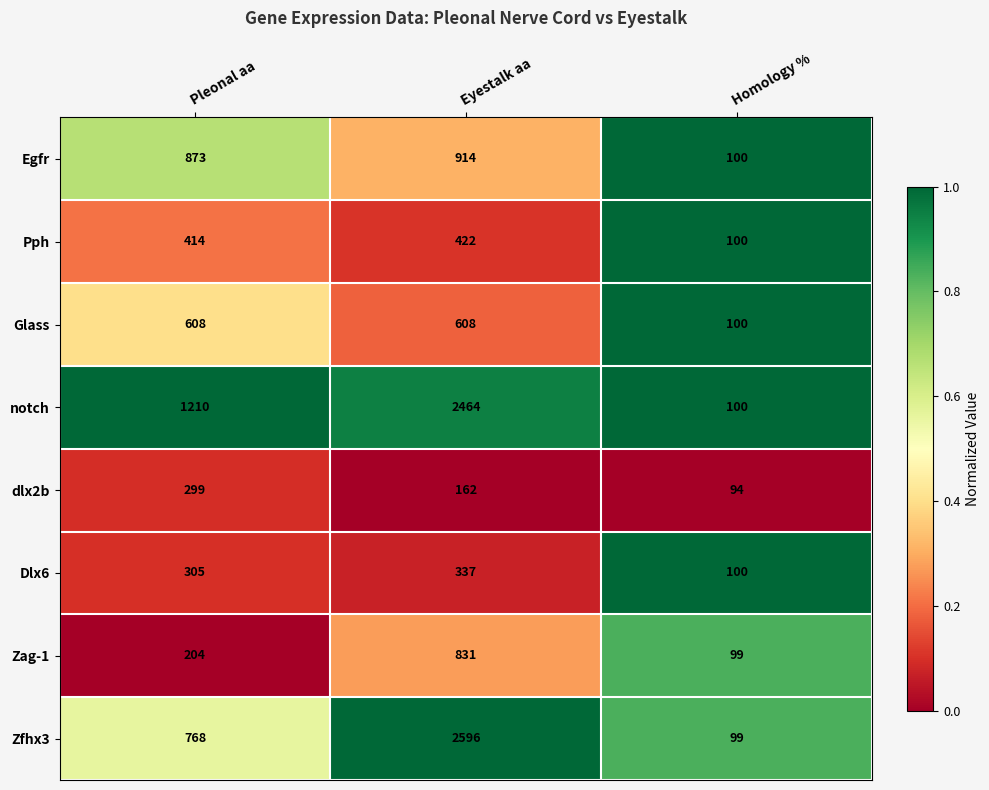

What is the difference between the second highest and minimum values in the Glass series?

508